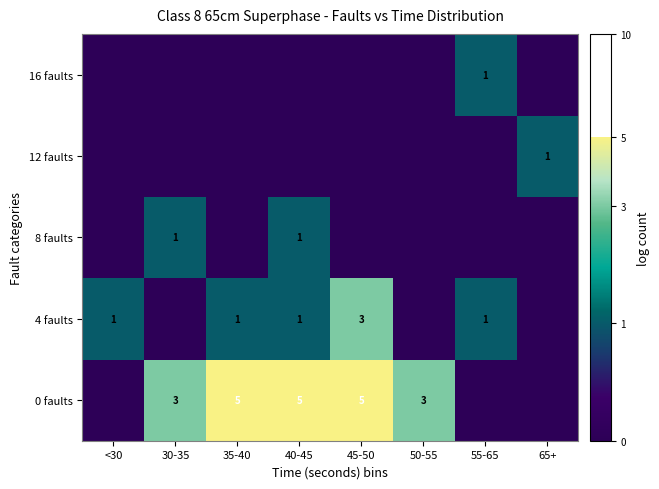

The 0 faults series shows 3 at 30-35. True or false?

True